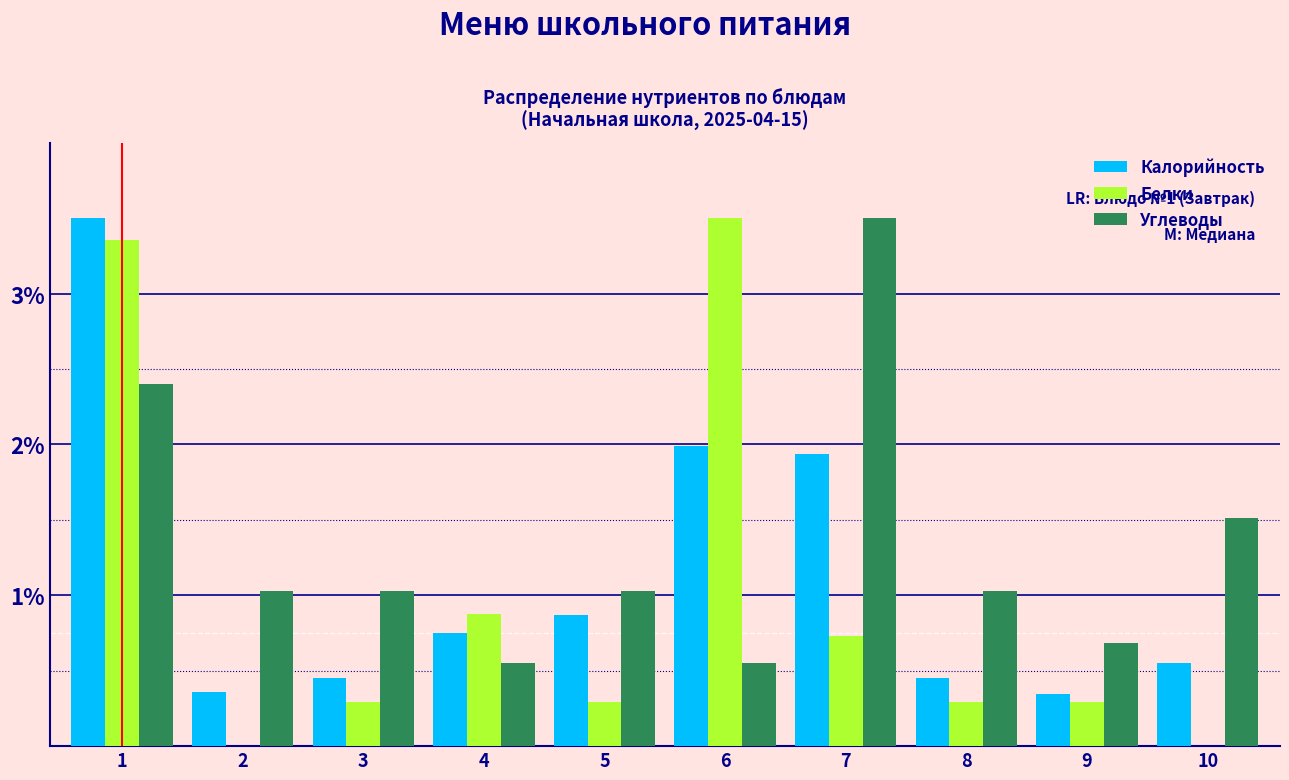

The Белки series shows 0.3 at 7. True or false?

False